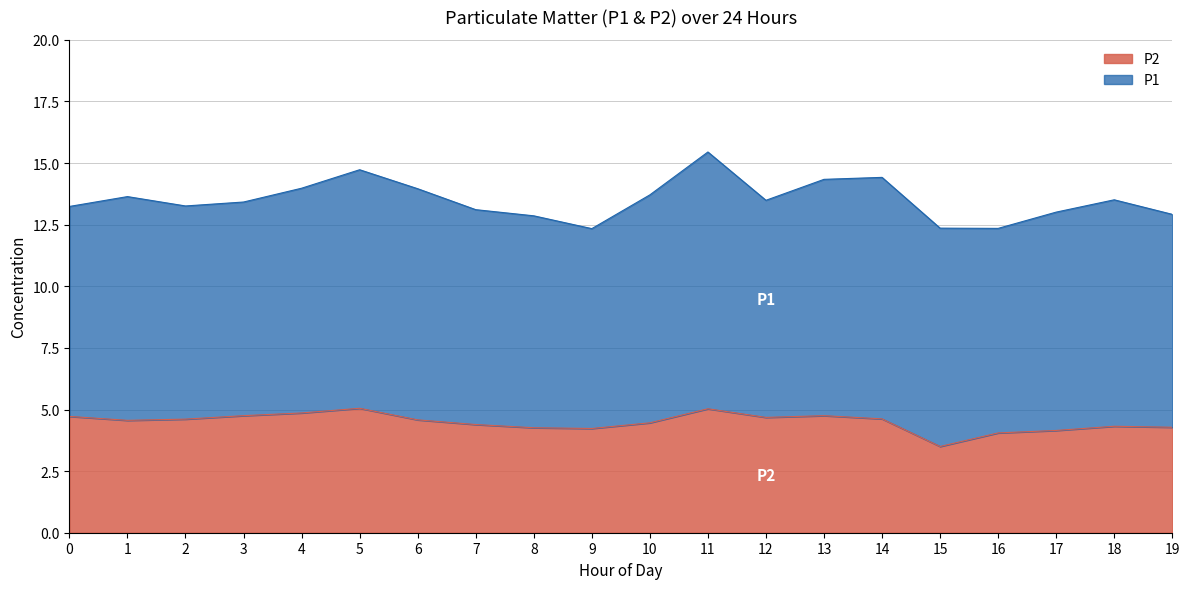

Does the chart display data point markers on the line(s)?

No